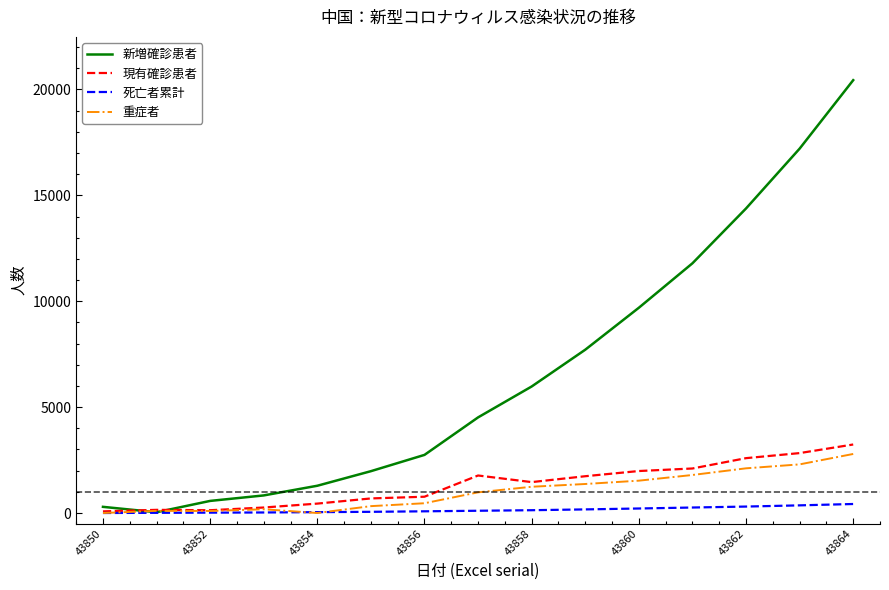

Which series has the widest spread of values?

新増確診患者